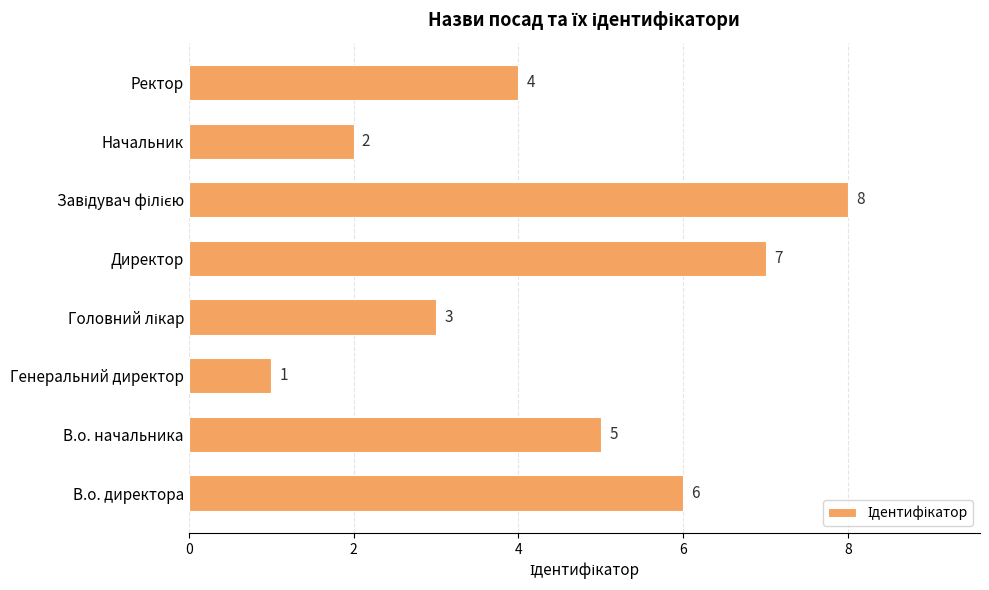

What is the ratio of the value at Директор to the value at Начальник?

3.5